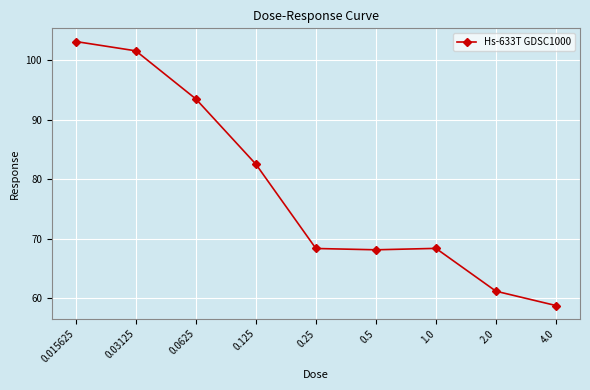

The chart shows a value of 82.5 at 0.125. True or false?

True